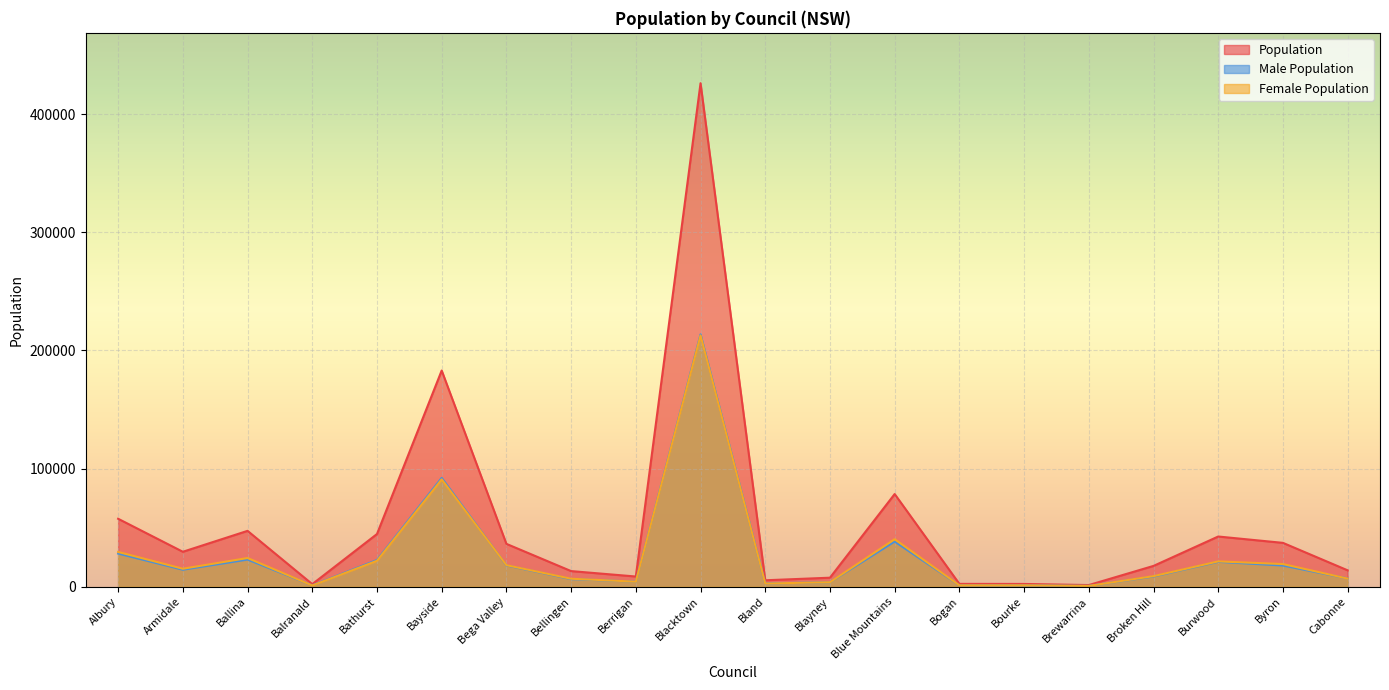

How many data points in Population are less than 29588?

10